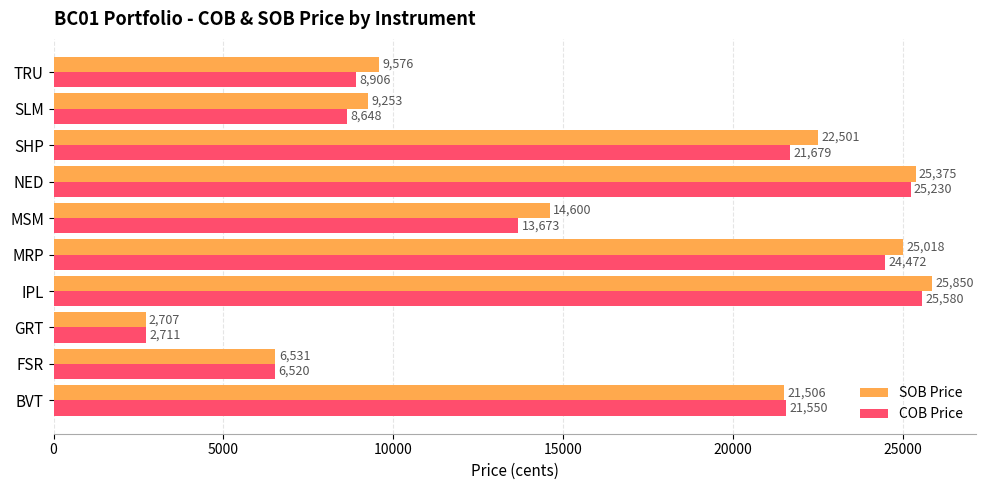

Which series has the widest spread of values?

SOB Price